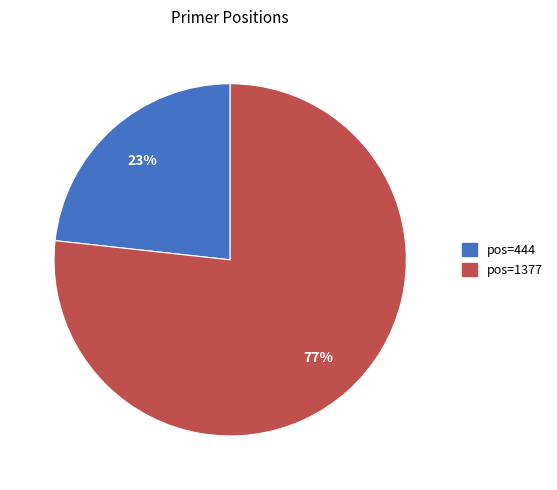

How many segments does this pie chart have?

2